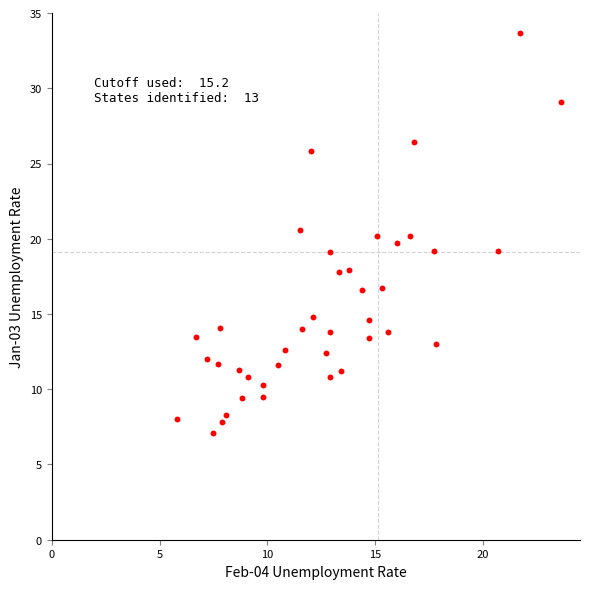

What is the range of Y values (max minus min)?

26.6